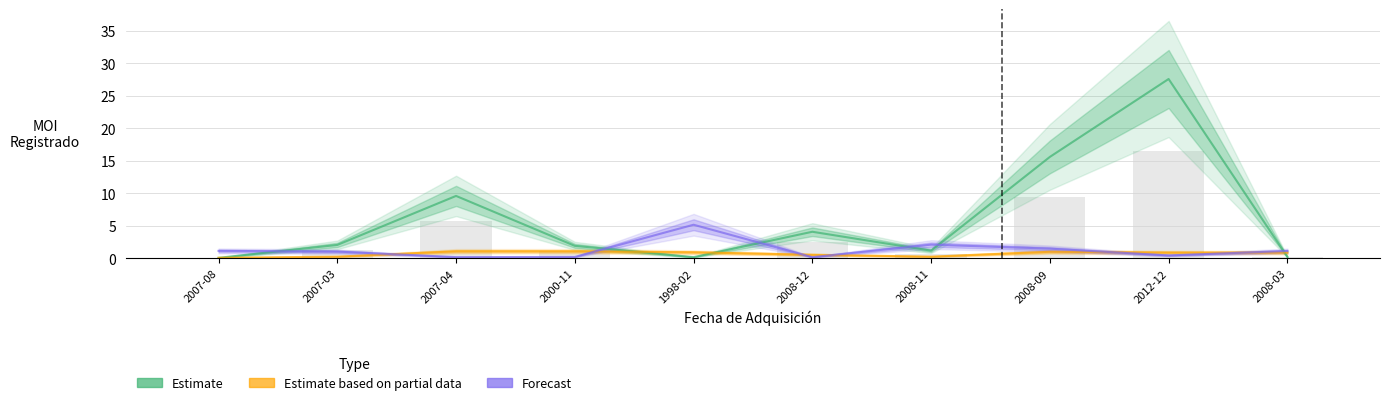

What is the difference between the Forecast values at 2008-12 and 2007-08?

1.0